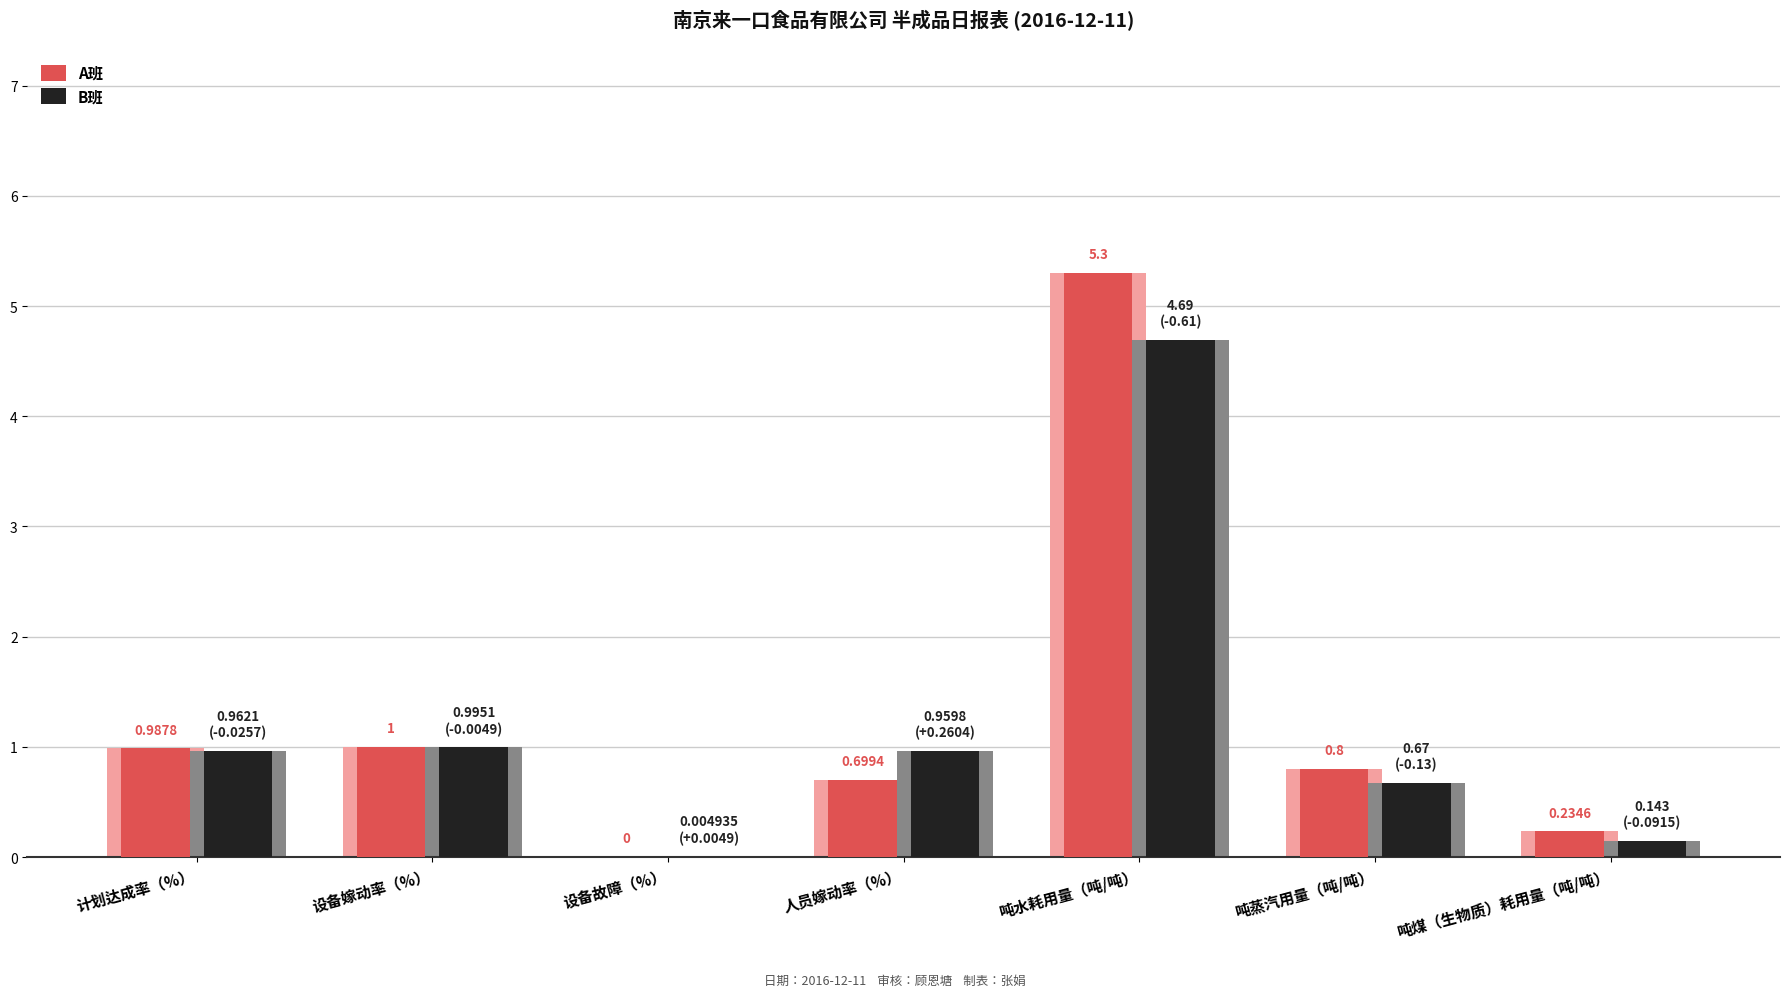

At which label is B班 closest to 2?

设备嫁动率（%）